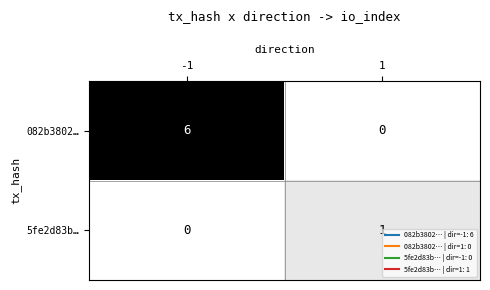

What is the total value across all series at -1?

6